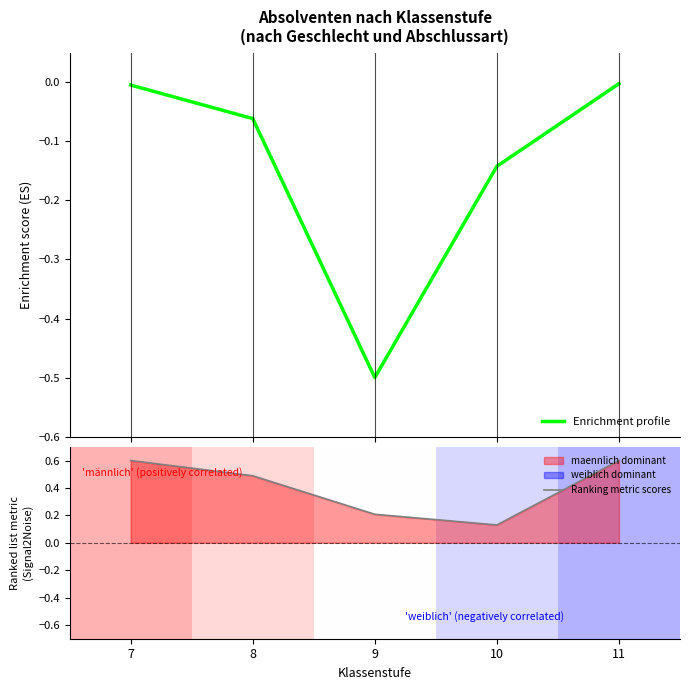

Rank the series by their average value, from highest to lowest.

Ranking metric scores, Enrichment profile